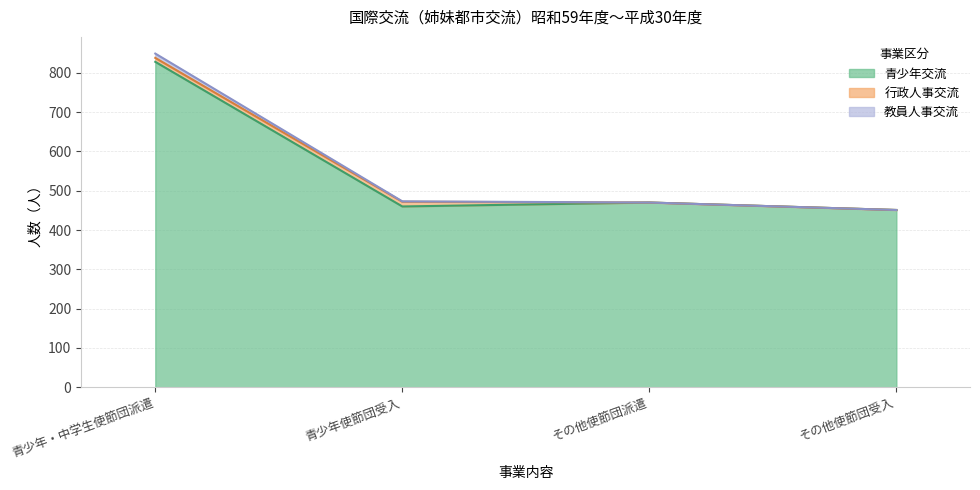

True or false: 青少年交流 and 教員人事交流 intersect in this chart.

False